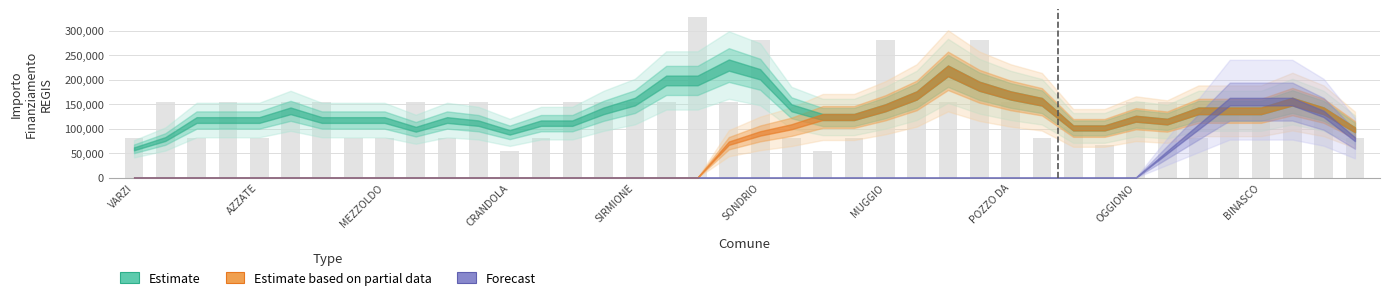

What is the difference between the maximum and minimum values?

273748